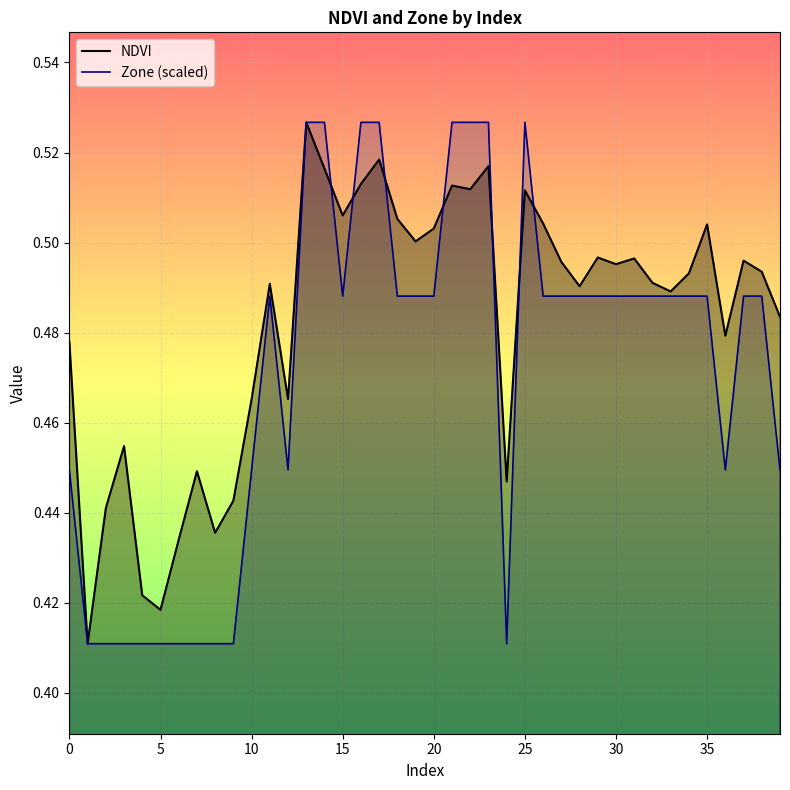

True or false: Zone (scaled) has more than 1 points higher than both neighbors.

True